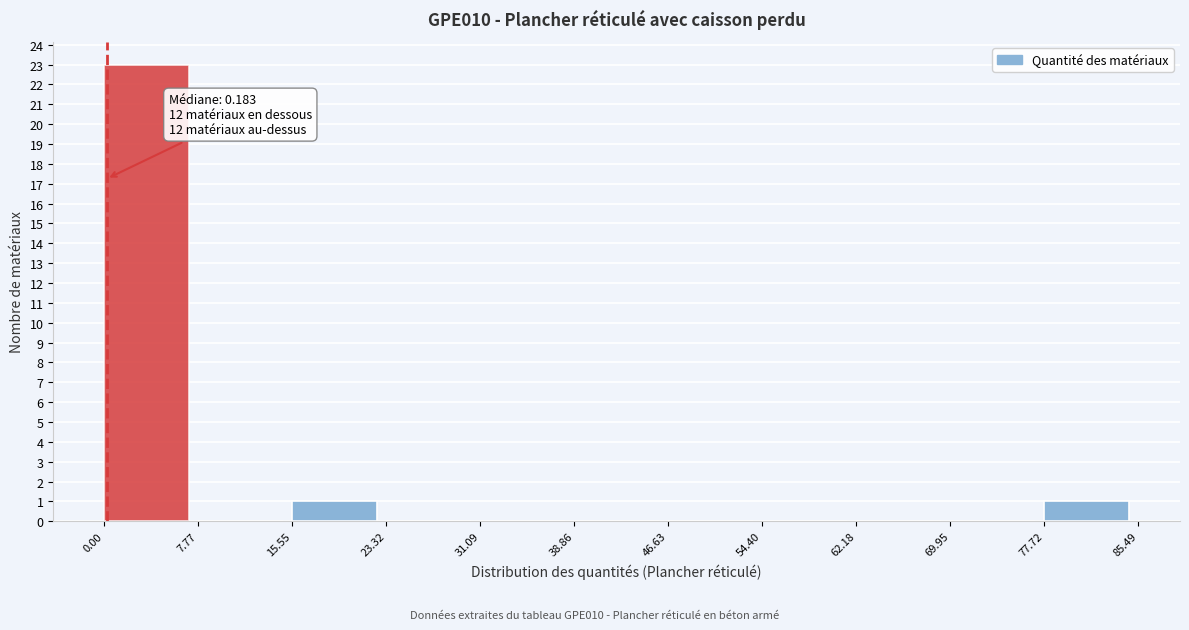

Over which range of the x-axis is the bar tallest?

0.00 to 7.77